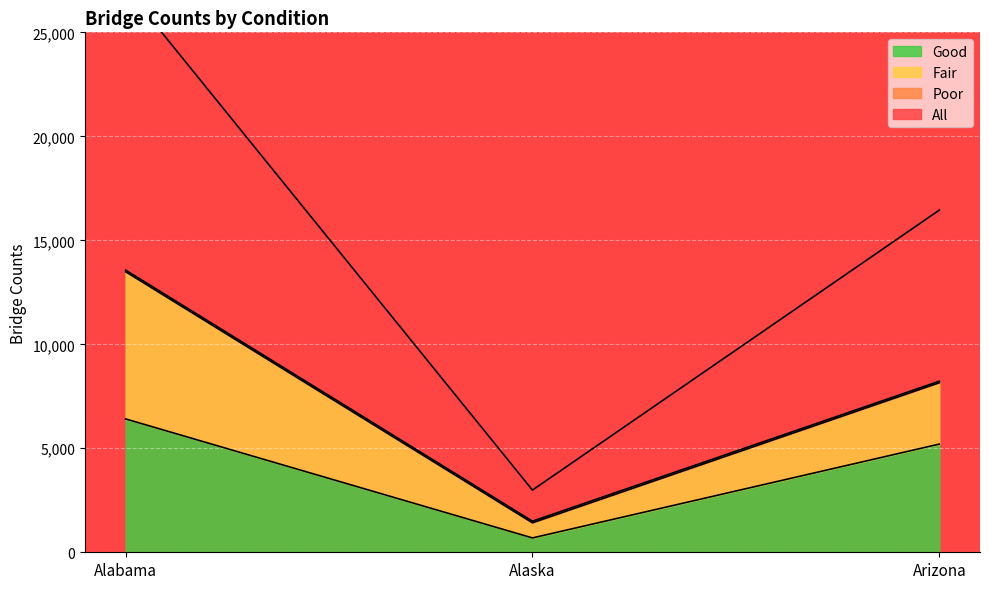

What is the label of the 2nd point from the right?

Alaska